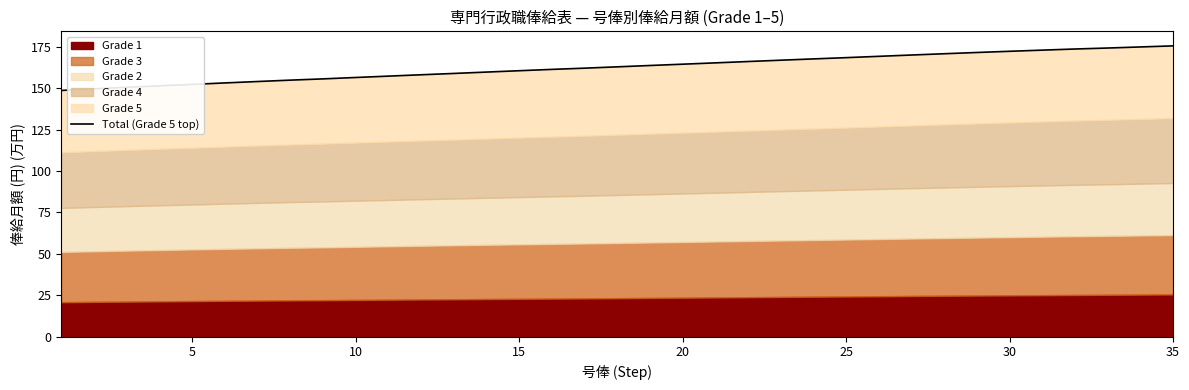

Reading left to right, what are all the values shown in this chart?

148.7	149.7	150.6	151.5	152.3	153.2	154.1	154.9	155.7	156.5	157.3	158.1	158.9	159.8	160.6	161.4	162.1	162.9	163.7	164.5	165.3	166.1	166.9	167.7	168.5	169.3	170.1	170.8	171.6	172.3	173.0	173.7	174.3	174.9	175.6